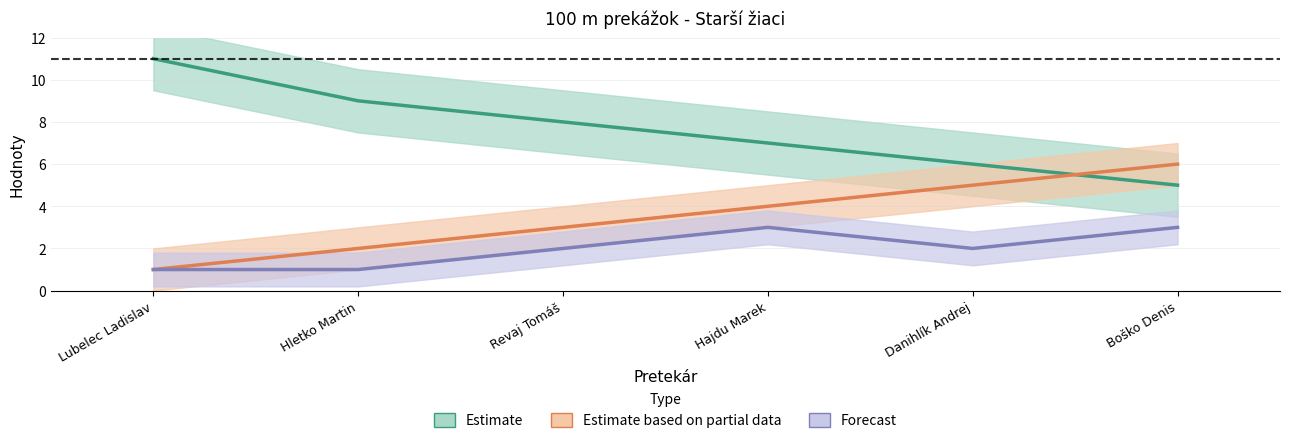

How many Body values are between 6 and 9?

4